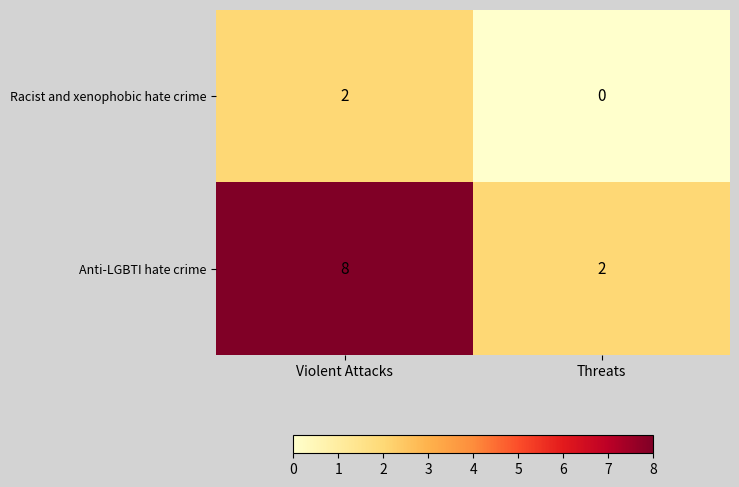

What is the spread (max minus min) of values at Violent Attacks?

6